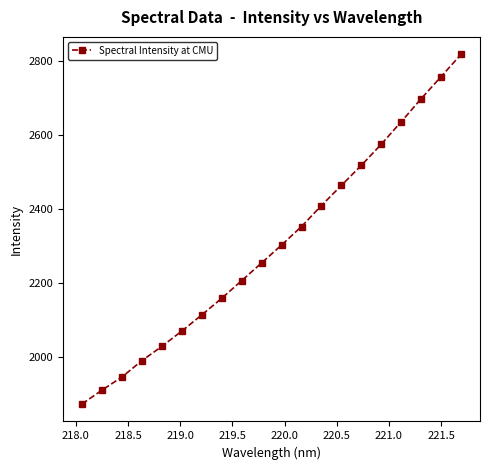

Reading left to right, extract all data points from this chart.

1874.2	1911.5	1946.9	1991.1	2029.5	2070.9	2114.5	2159.3	2207.0	2254.7	2303.0	2353.0	2409.7	2463.9	2518.1	2575.0	2635.8	2697.8	2757.5	2817.5